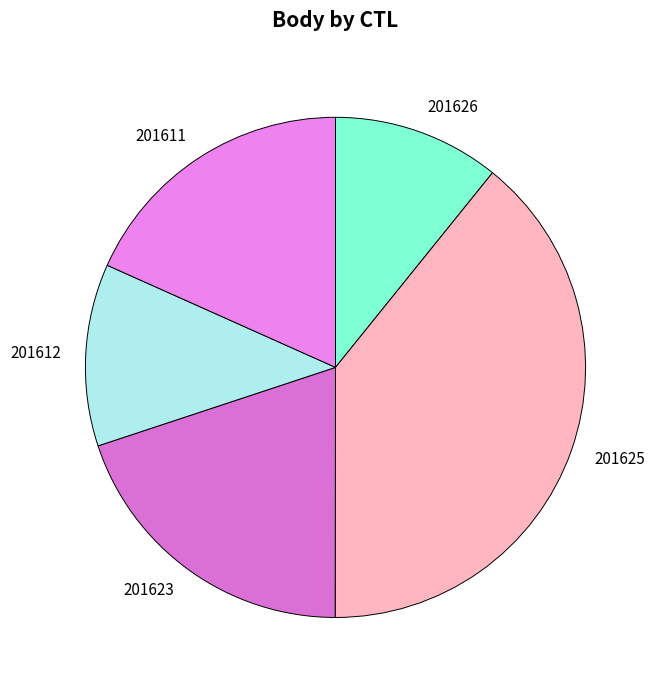

Combined, do 201611 and 201625 account for over 50%?

Yes